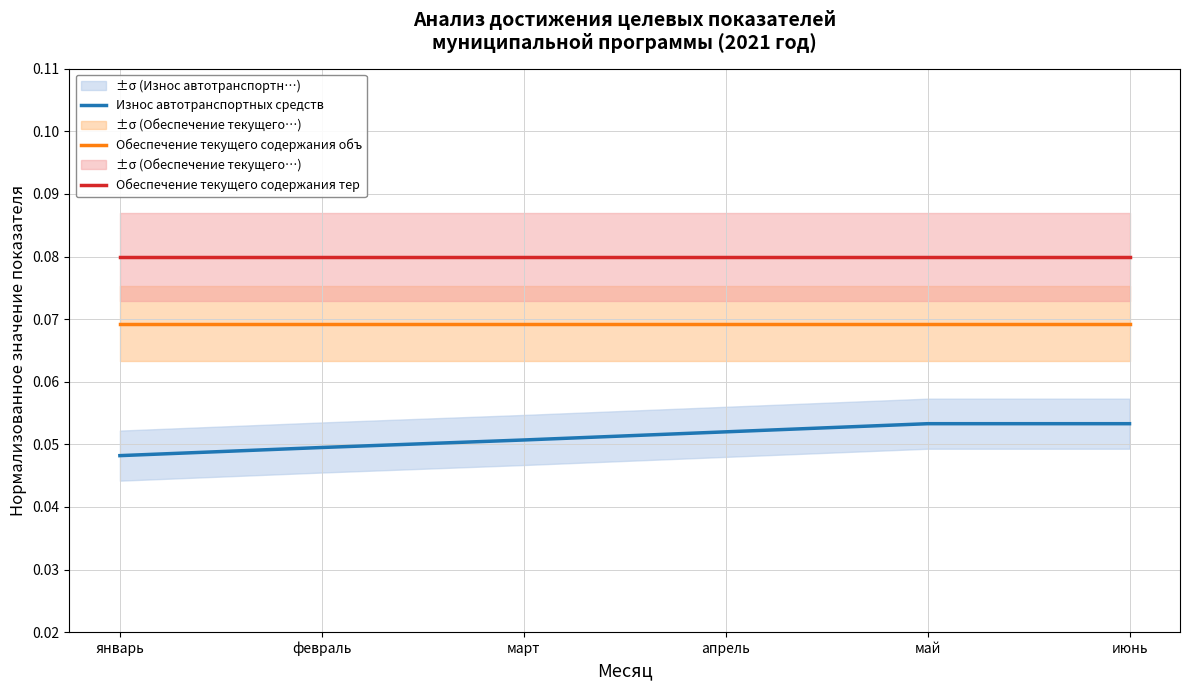

Reading left to right, extract all data points from this chart.

Износ автотранспортных средств: 0.0	0.0	0.1	0.1	0.1	0.1
Обеспечение текущего содержания объ: 0.1	0.1	0.1	0.1	0.1	0.1
Обеспечение текущего содержания тер: 0.1	0.1	0.1	0.1	0.1	0.1